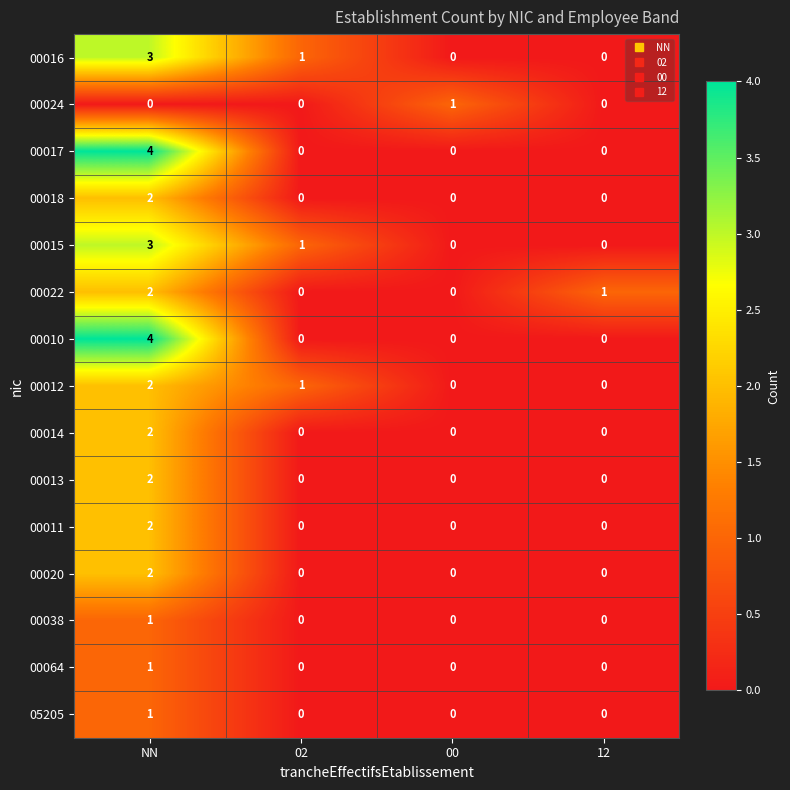

How many series are shown in this chart?

15